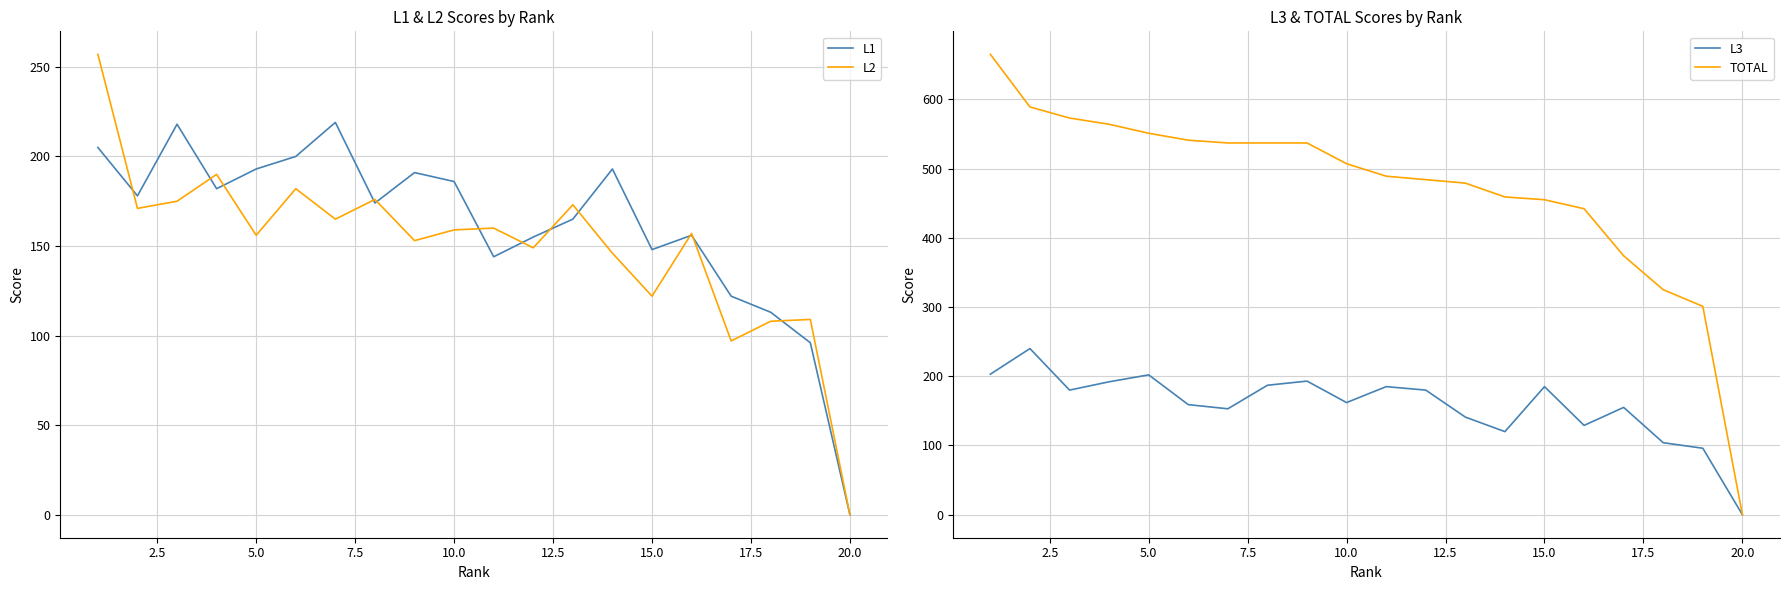

Is the value of L2 at 5.0 greater than the value of L1 at 20.0?

Yes